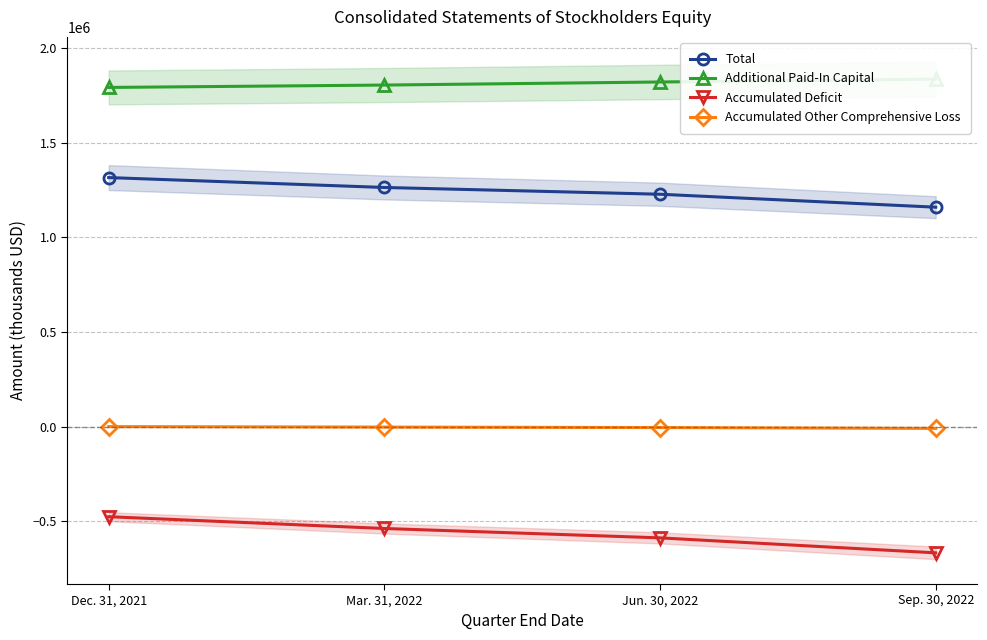

Rank the series by their maximum value, from highest to lowest.

Additional Paid-In Capital, Total, Accumulated Other Comprehensive Loss, Accumulated Deficit